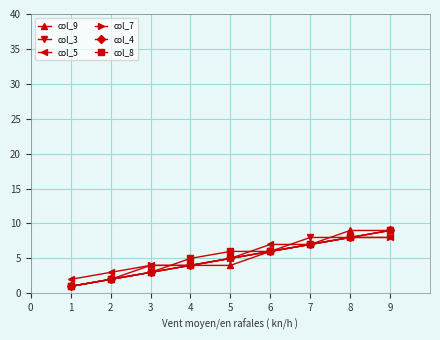

What is the average value of the col_9 series?

5